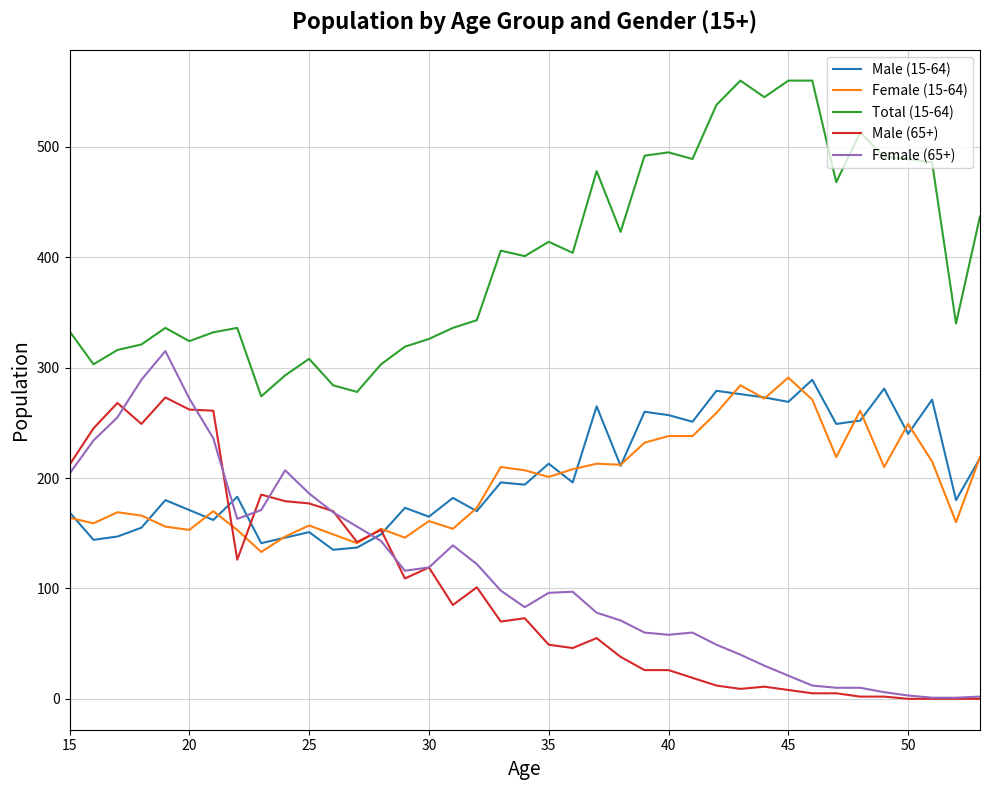

At how many categories does at least one series exceed 54?

39